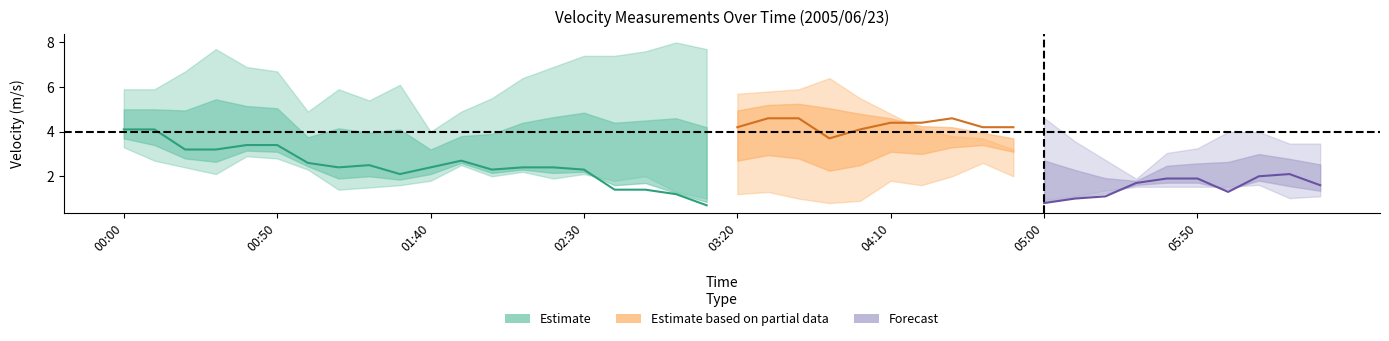

True or false:   7.069 has a value of 2.4 at 2005/06/23 02:20.

True